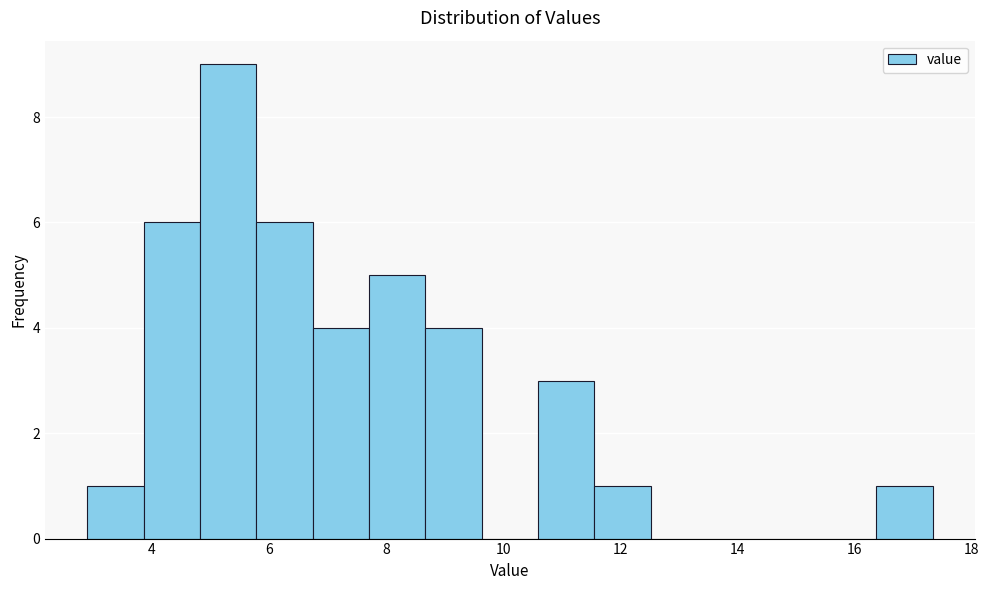

Over which range of the x-axis is the bar tallest?

4.8 to 5.8